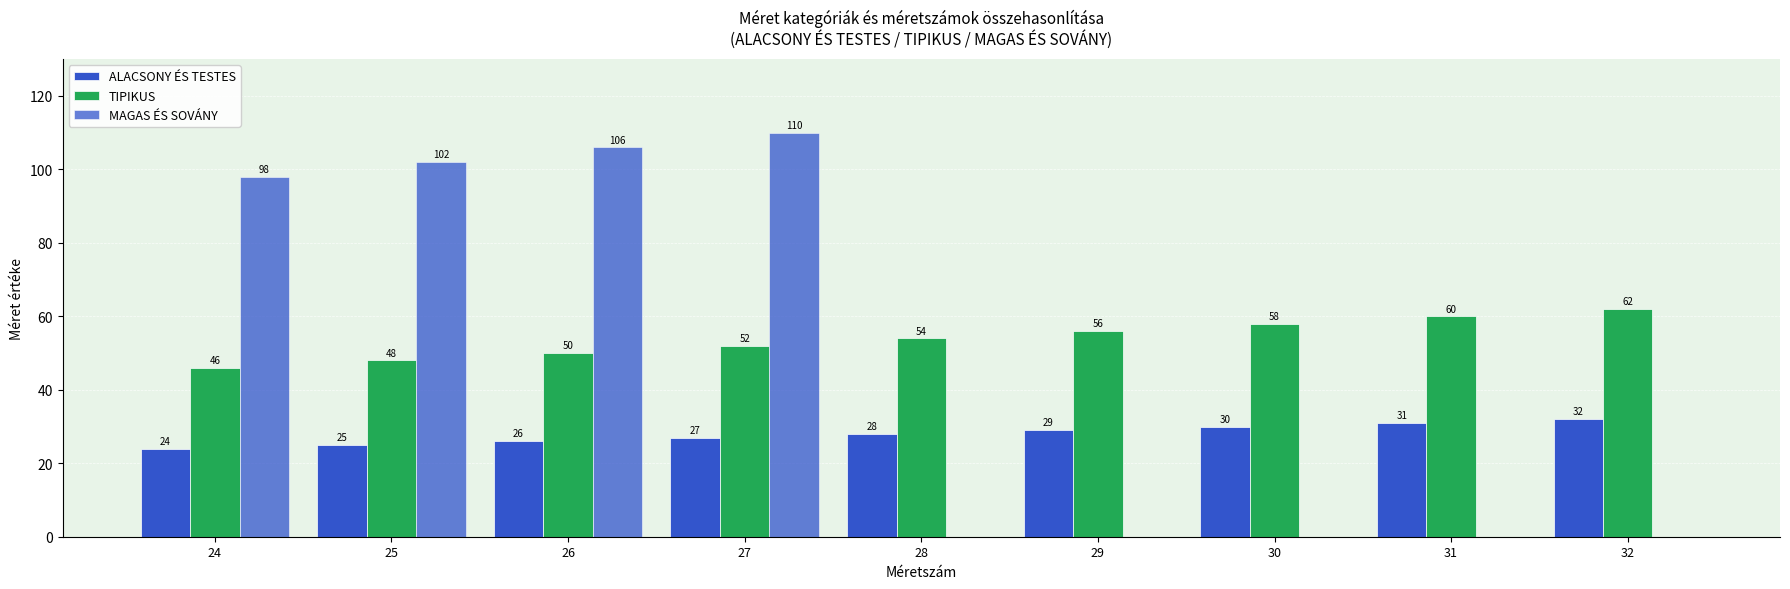

How many series are shown in this chart?

3